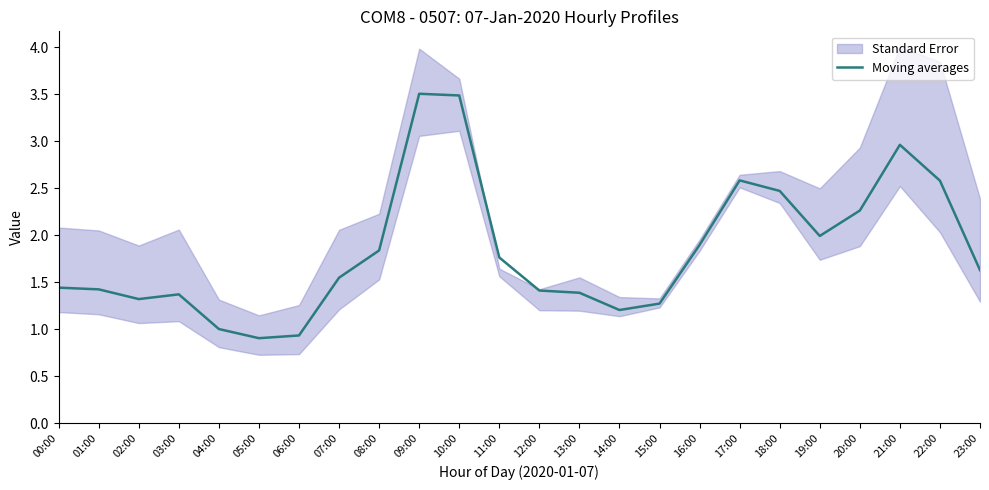

How many lines are shown in the chart?

1